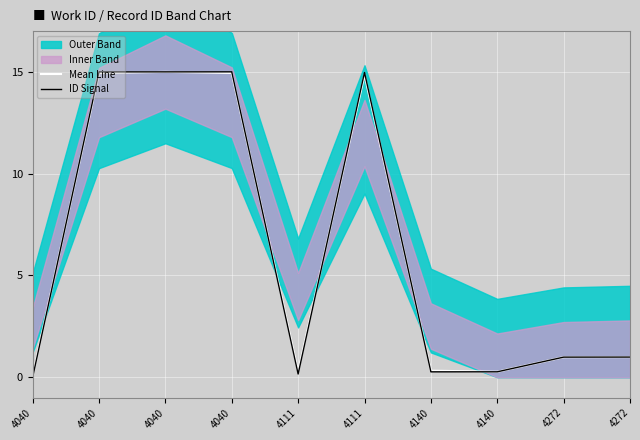

How many values in ID Signal are above zero?

9